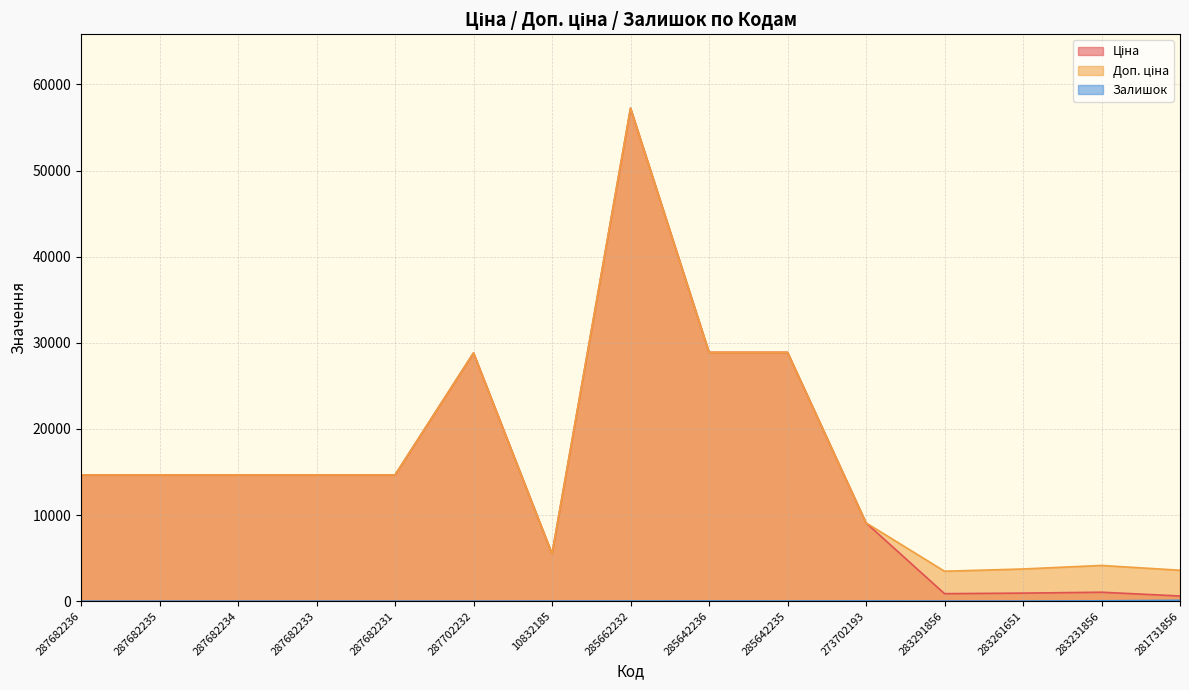

True or false: Залишок has more than 0 points higher than both neighbors.

True